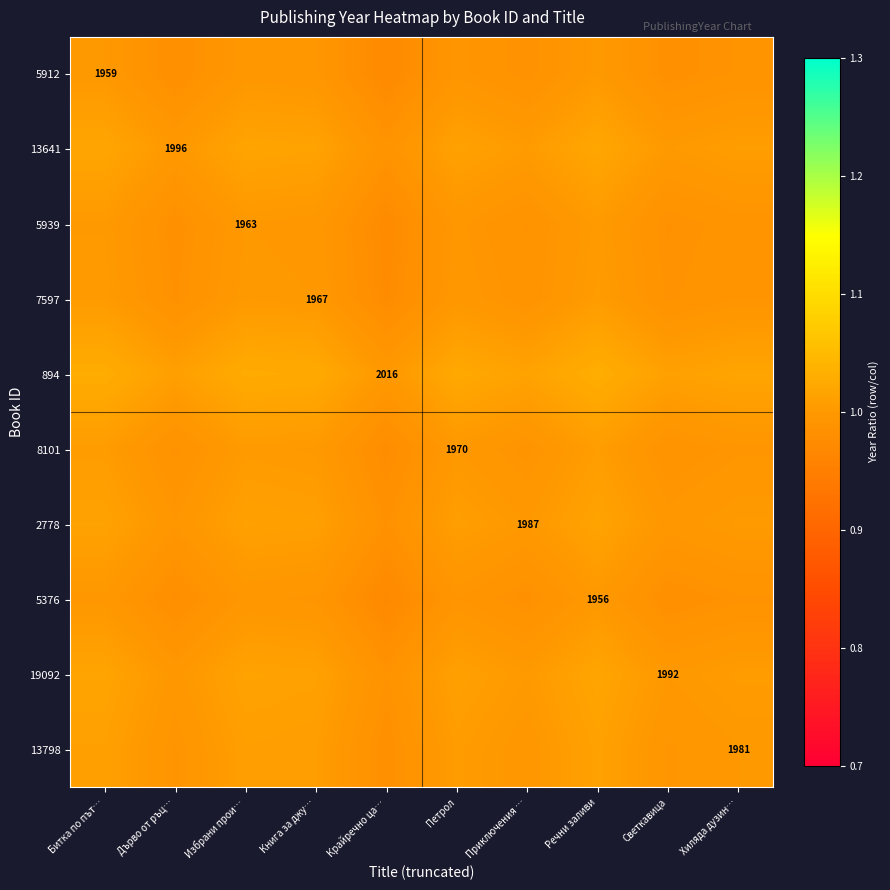

What is the total value across all series at Приключения …?

10.0